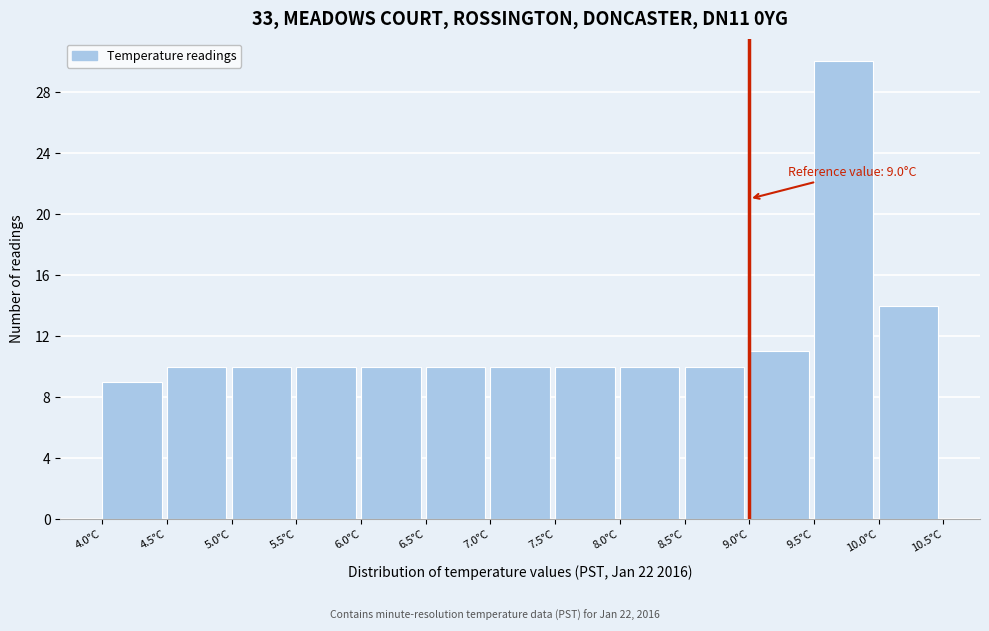

Over which range of the x-axis is the bar tallest?

9.5 to 10.0